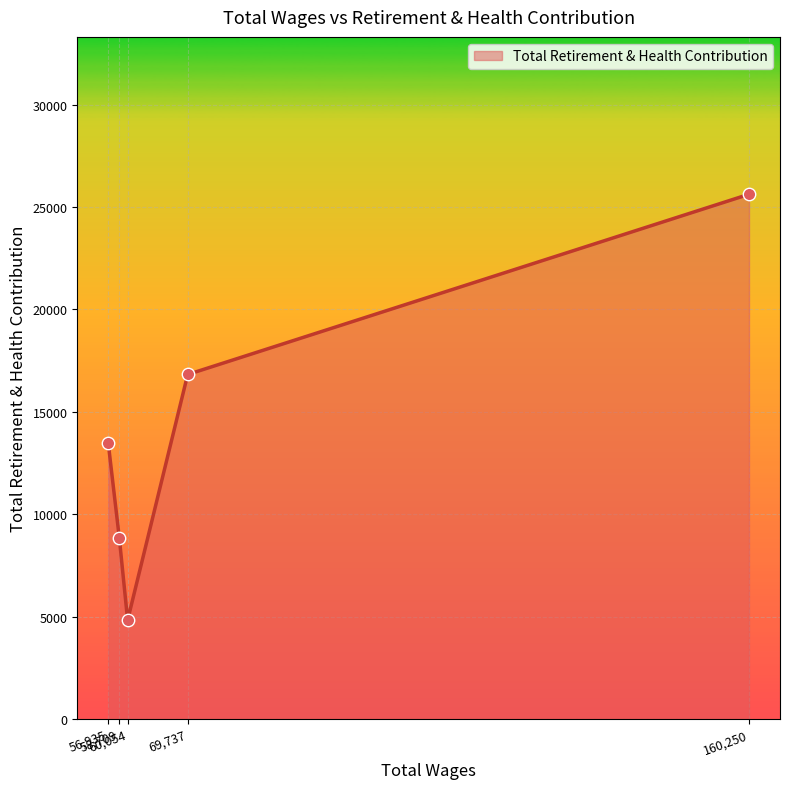

What is the greatest value displayed?

25627